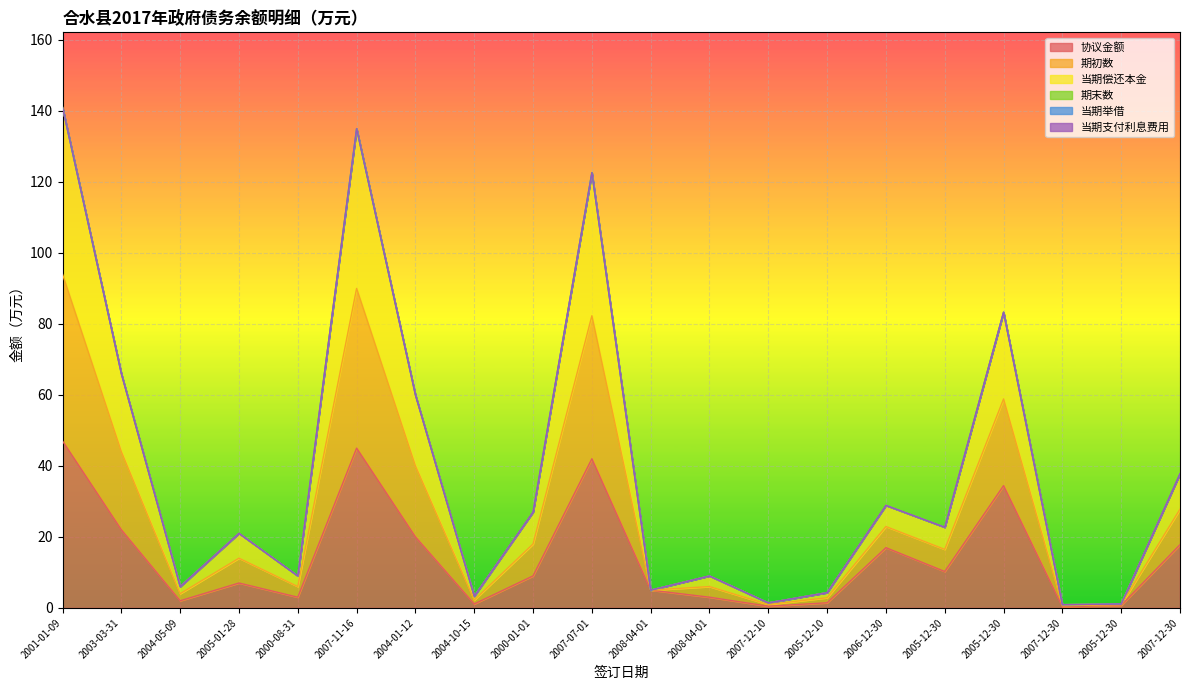

Rank the categories by 协议金额 value from lowest to highest.

2007-12-30, 2007-12-10, 2005-12-30, 2004-10-15, 2005-12-10, 2004-05-09, 2000-08-31, 2008-04-01, 2008-04-01, 2005-01-28, 2000-01-01, 2005-12-30, 2006-12-30, 2007-12-30, 2004-01-12, 2003-03-31, 2005-12-30, 2007-07-01, 2007-11-16, 2001-01-09